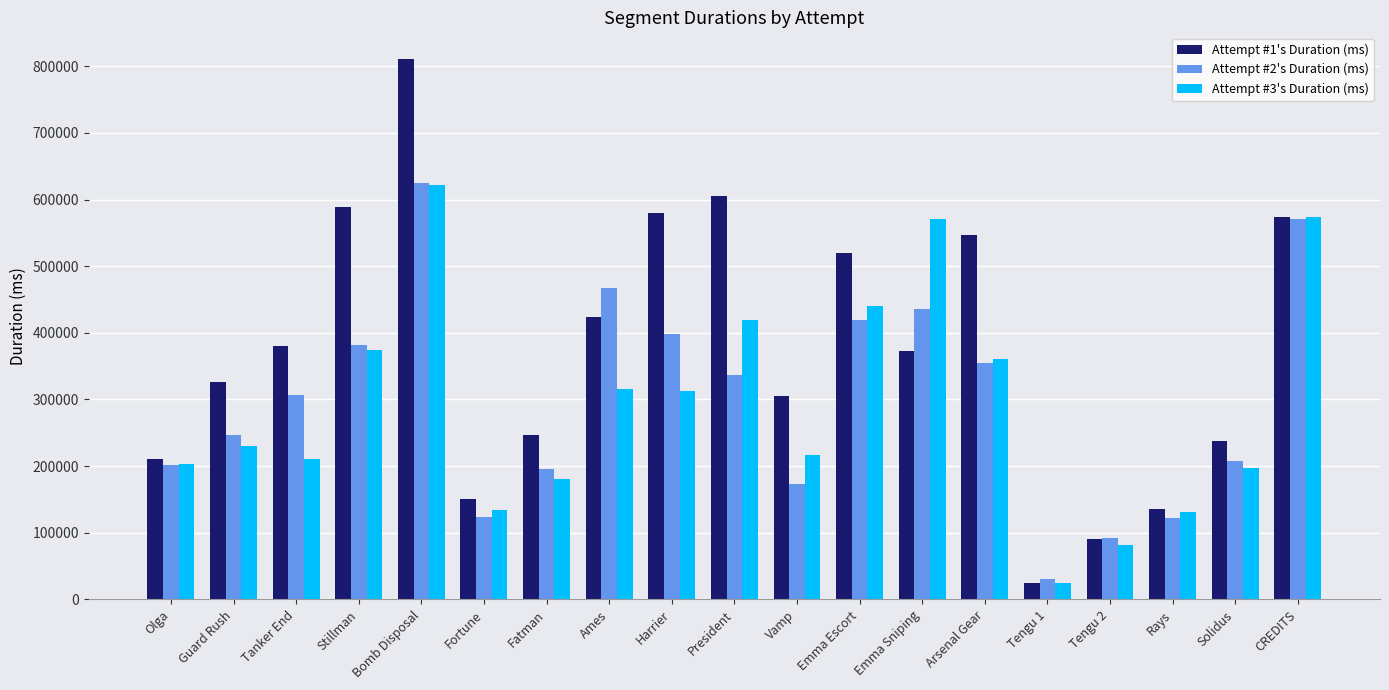

What position from the right is CREDITS?

1